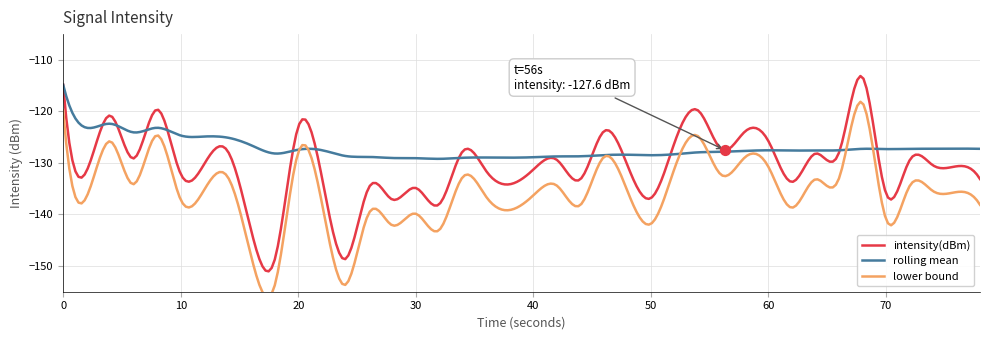

What is the minimum value for intensity(dBm)?

-151.0